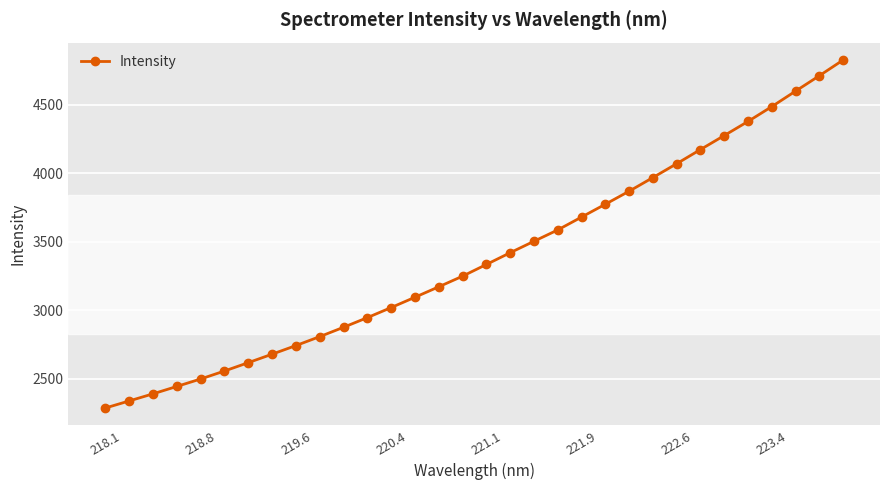

What is the maximum value shown in the chart?

4826.3